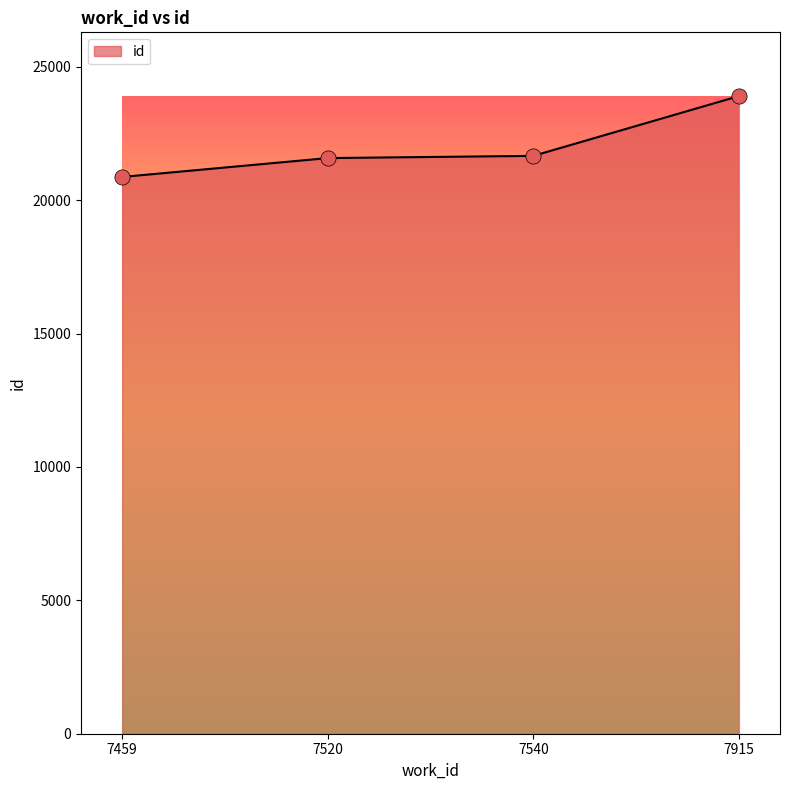

What is the change in value from 7520 to 7915?

+2324